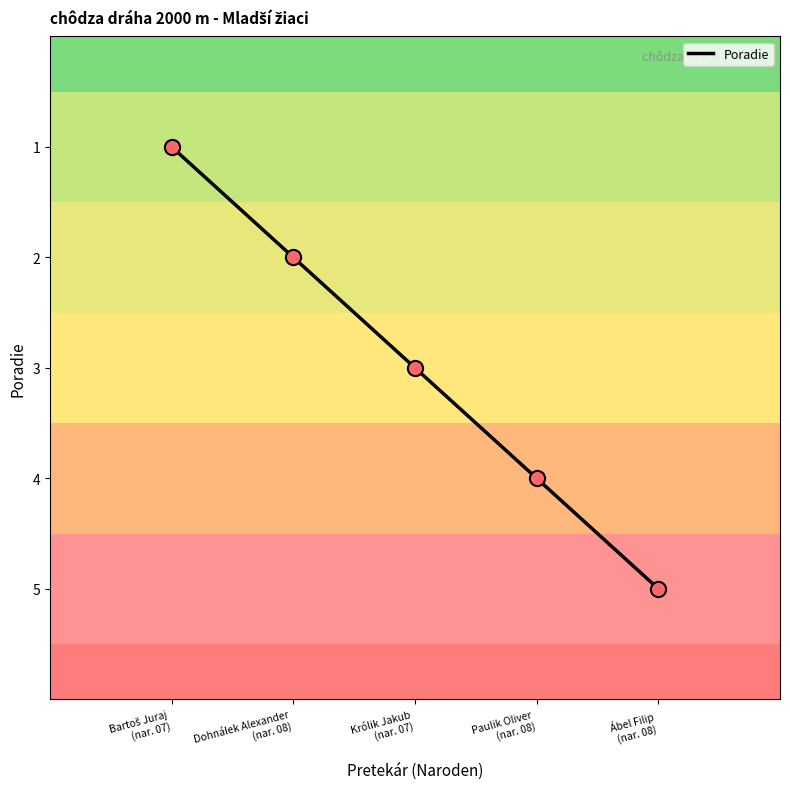

True or false: there are more than 2 points higher than both neighbors.

False